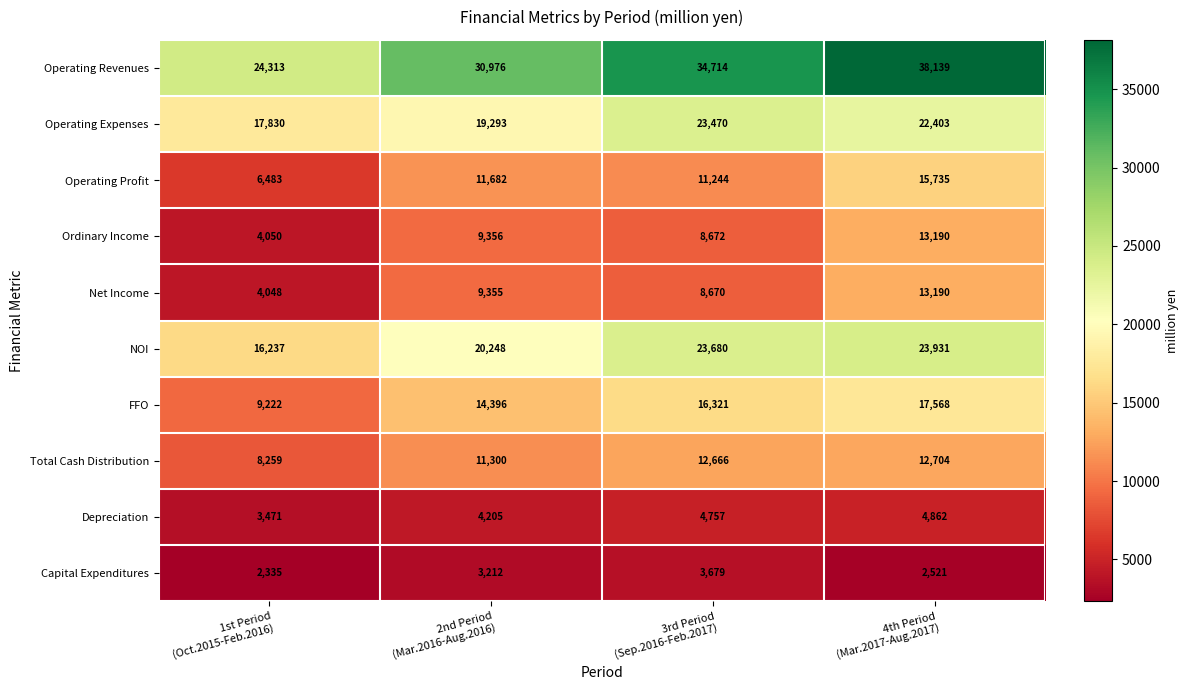

Which series has the largest range (max minus min)?

Operating Revenues